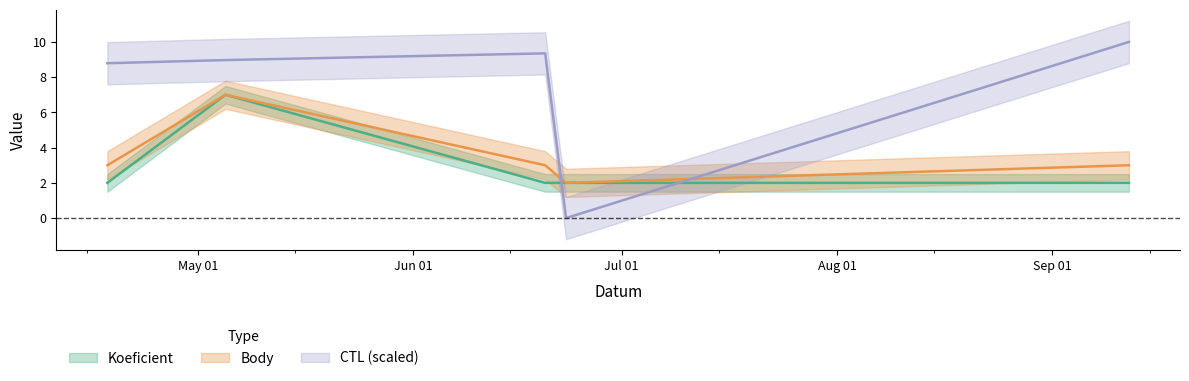

At which label is Body closest to 4?

2018-04-18